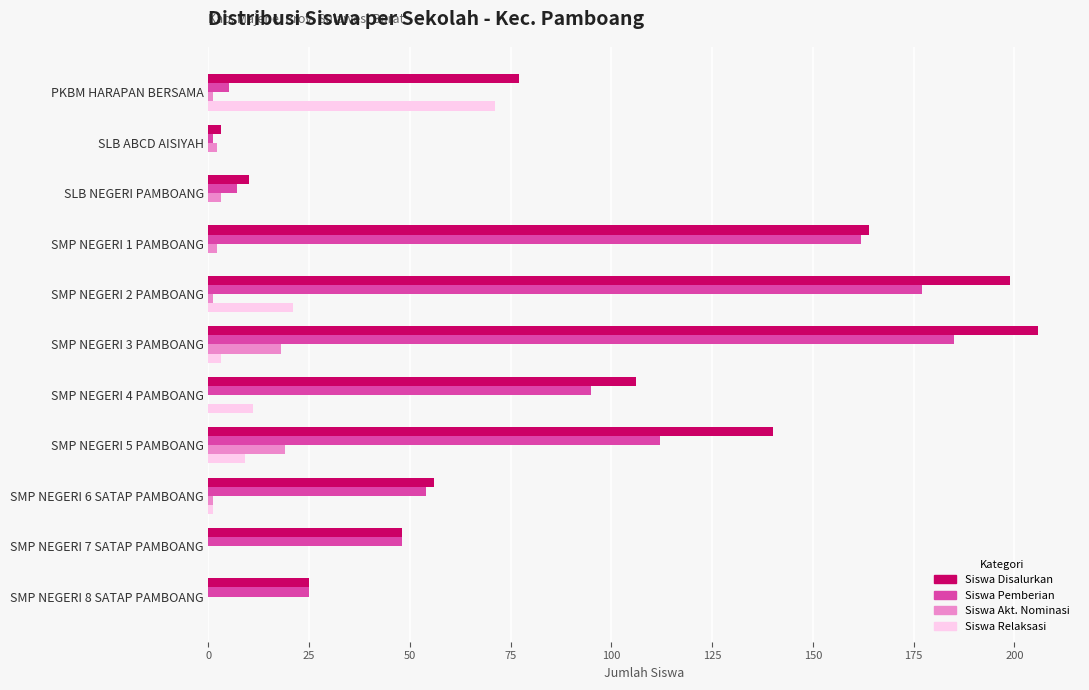

Is it true that Siswa Akt. Nominasi equals 33 at SMP NEGERI 5 PAMBOANG?

False